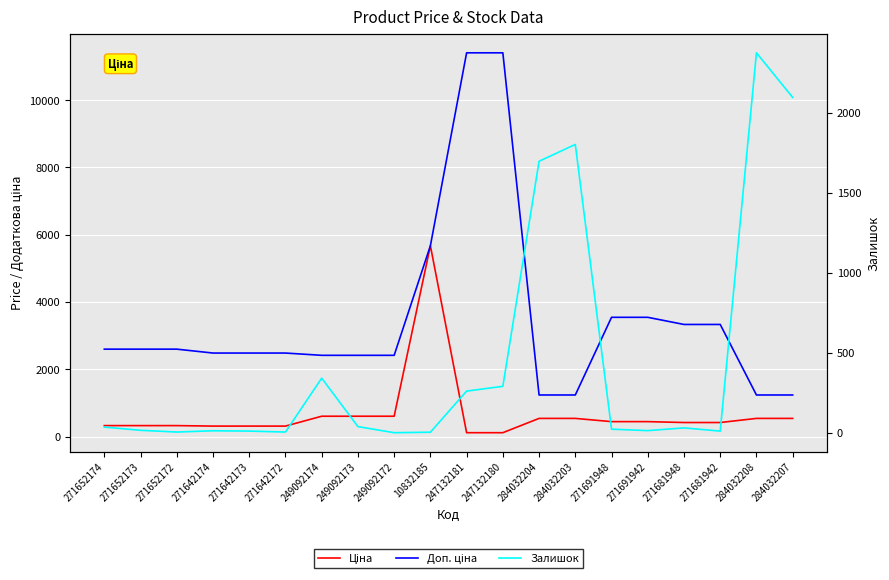

True or false: Доп. ціна and Ціна cross at least once.

False